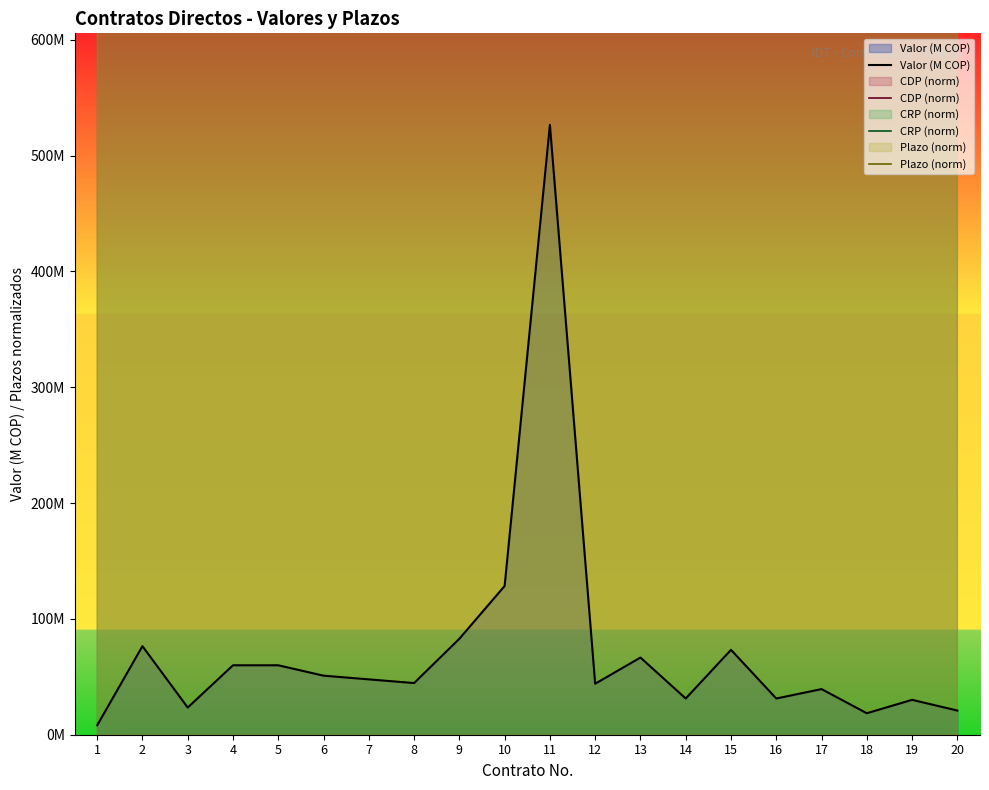

What is the minimum value shown in the chart?

8.1